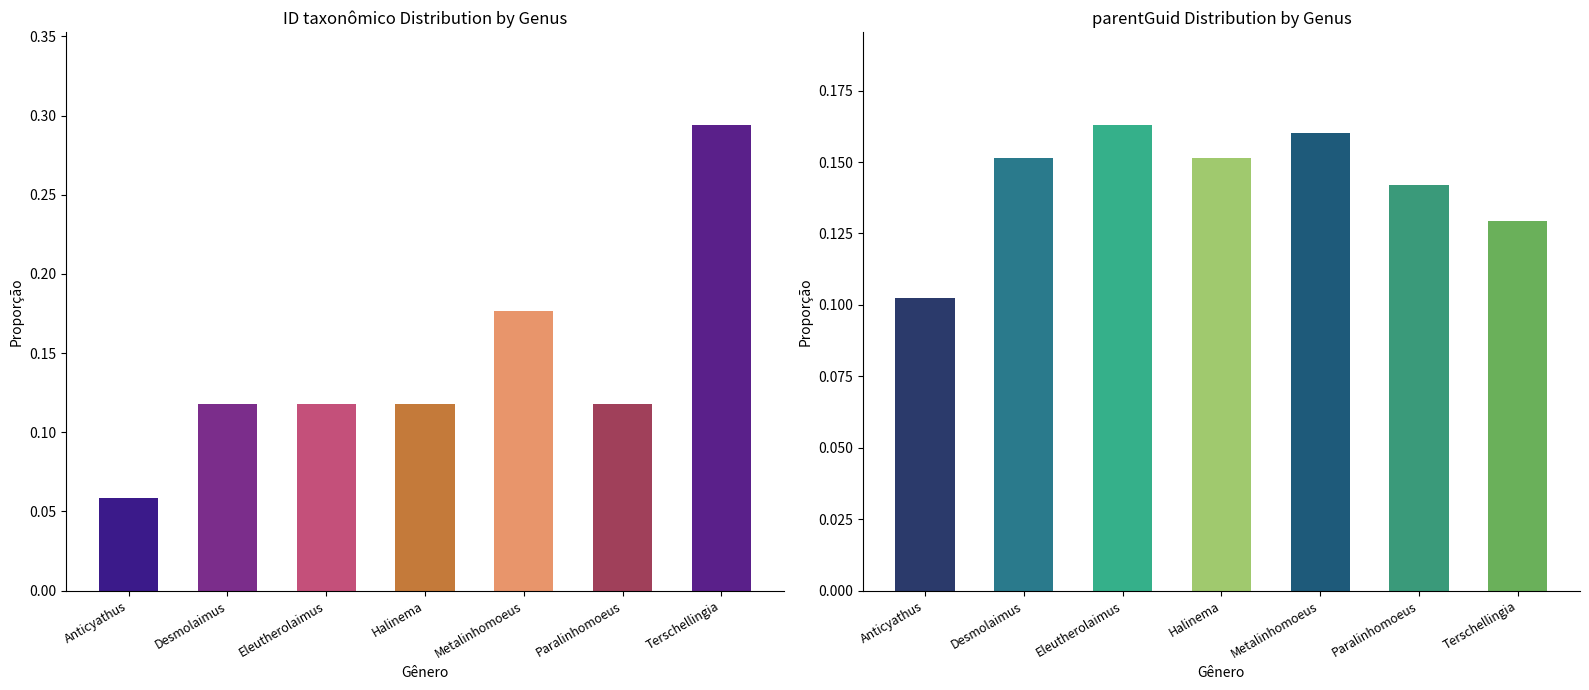

What is the sum of the ID taxonômico values at Paralinhomoeus and Desmolaimus?

0.2